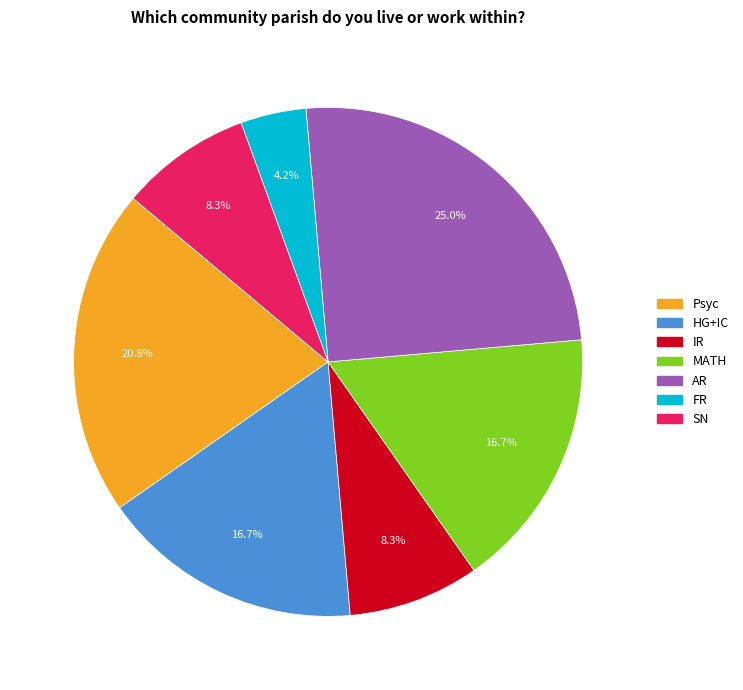

Is SN the majority of the pie?

No